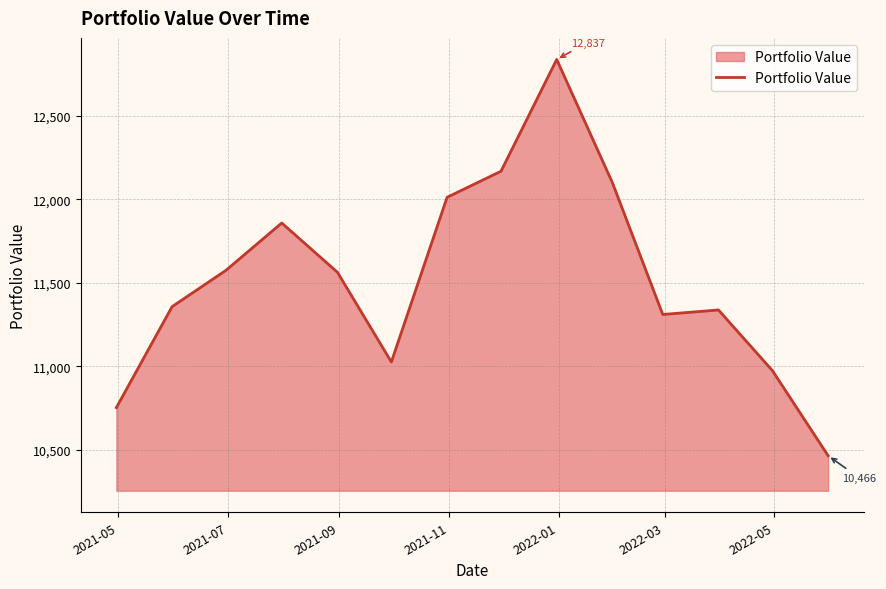

How many values exceed 11563?

7